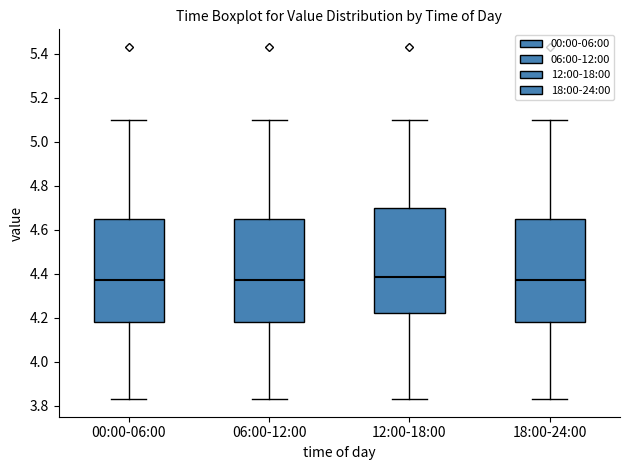

Reading left to right, transcribe this box plot: for each box, give where its median line is, the range the box spans, and where its two whiskers end, as read against the y-axis. The values are not printed on the chart, so give them approximately, as read against the axis.

00:00-06:00: median 4.38, box 4.18 to 4.64, whiskers 3.84 to 5.10
06:00-12:00: median 4.38, box 4.18 to 4.64, whiskers 3.84 to 5.10
12:00-18:00: median 4.38, box 4.22 to 4.70, whiskers 3.84 to 5.10
18:00-24:00: median 4.38, box 4.18 to 4.64, whiskers 3.84 to 5.10